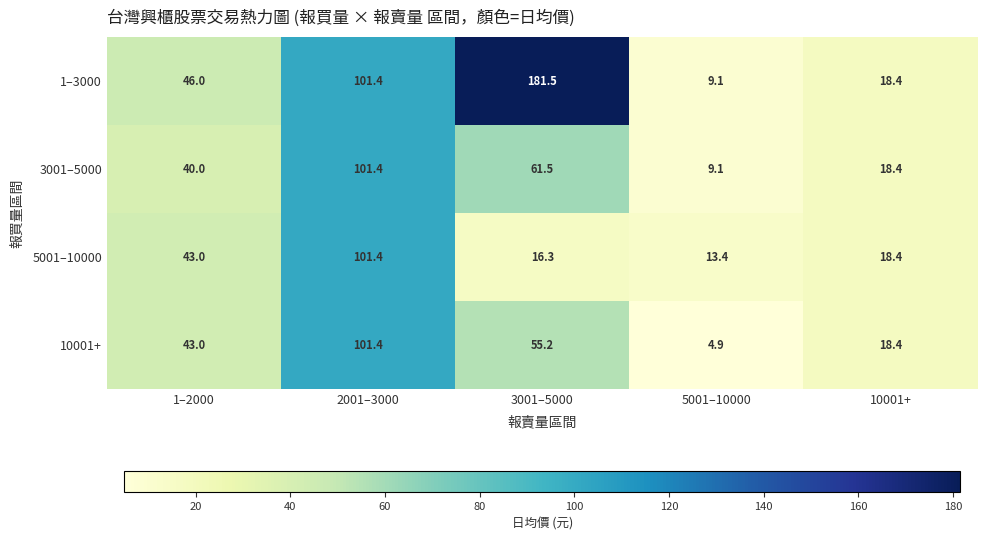

List the labels in order of 3001–5000 value, largest first.

2001–3000, 3001–5000, 1–2000, 10001+, 5001–10000